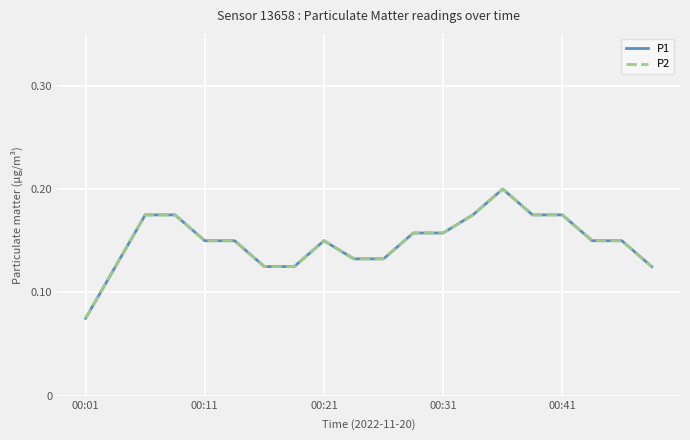

Which category has the lowest value in the P2 series?

00:01